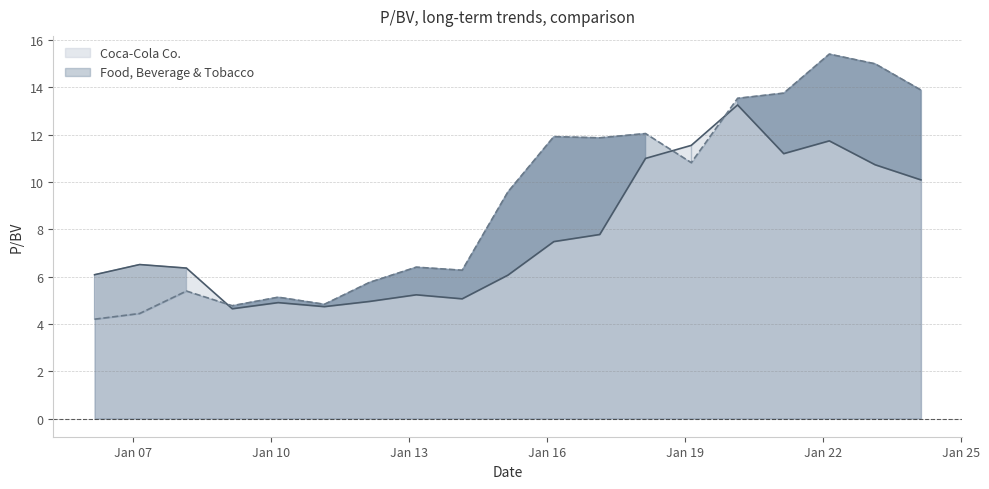

Reading right to left, list all the values displayed in this chart.

Coca-Cola Co.: 2024-02-20=10.1	2023-02-21=10.7	2022-02-22=11.7	2021-02-25=11.2	2020-02-24=13.3	2019-02-21=11.6	2018-02-23=11.0	2017-02-24=7.8	2016-02-25=7.5	2015-02-25=6.1	2014-02-27=5.1	2013-02-27=5.2	2012-02-23=5.0	2011-02-28=4.7	2010-02-26=4.9	2009-02-26=4.6	2008-02-28=6.4	2007-02-21=6.5	2006-02-28=6.1
Food, Beverage & Tobacco: 2024-02-20=13.9	2023-02-21=15.0	2022-02-22=15.4	2021-02-25=13.8	2020-02-24=13.5	2019-02-21=10.8	2018-02-23=12.1	2017-02-24=11.9	2016-02-25=11.9	2015-02-25=9.6	2014-02-27=6.3	2013-02-27=6.4	2012-02-23=5.8	2011-02-28=4.8	2010-02-26=5.1	2009-02-26=4.8	2008-02-28=5.4	2007-02-21=4.4	2006-02-28=4.2